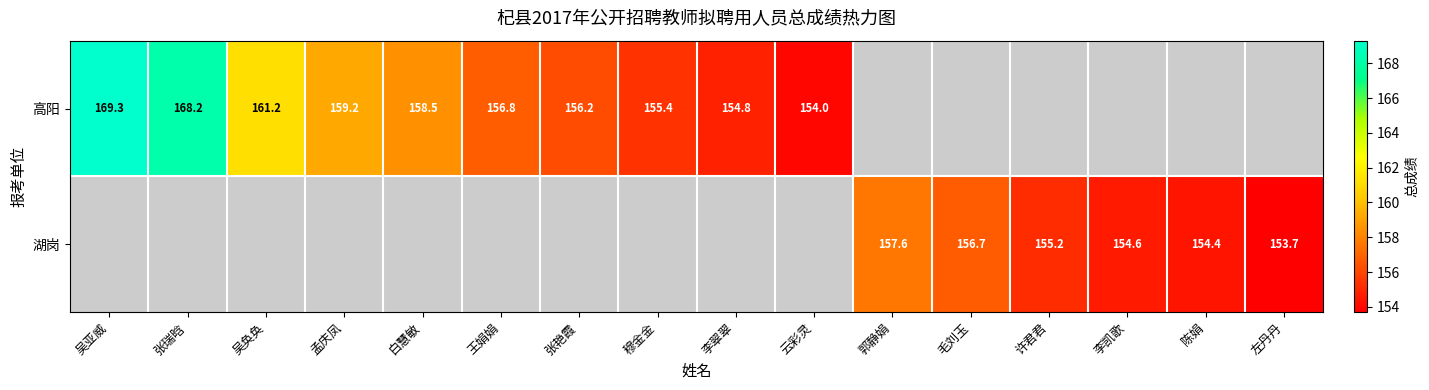

What is the greatest value displayed?

169.3